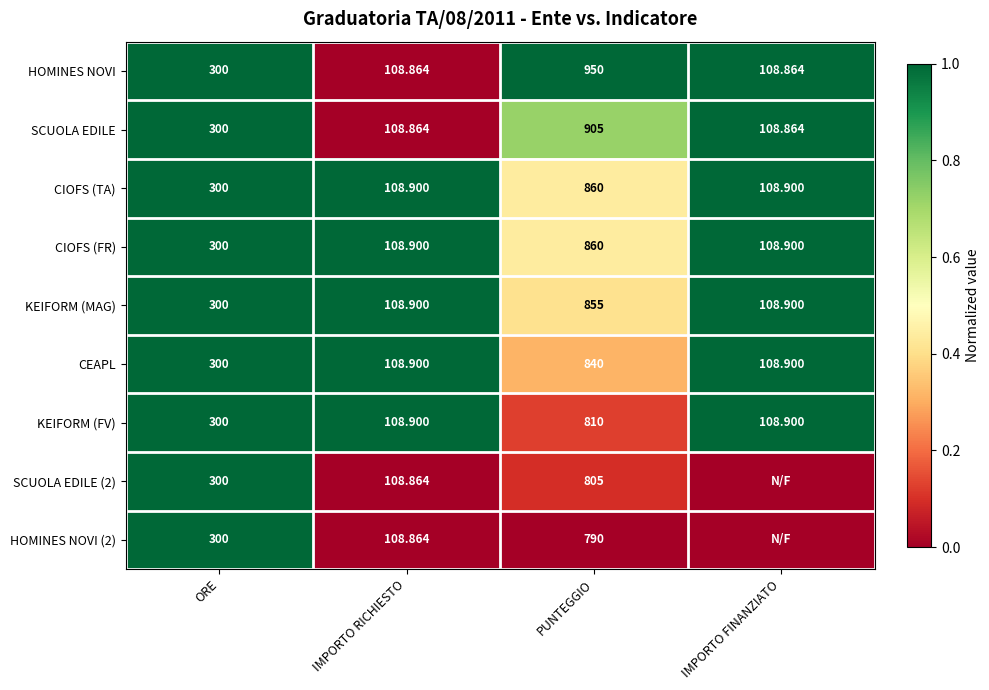

Is the value of CIOFS (TA) at IMPORTO RICHIESTO greater than the value of HOMINES NOVI at IMPORTO RICHIESTO?

Yes